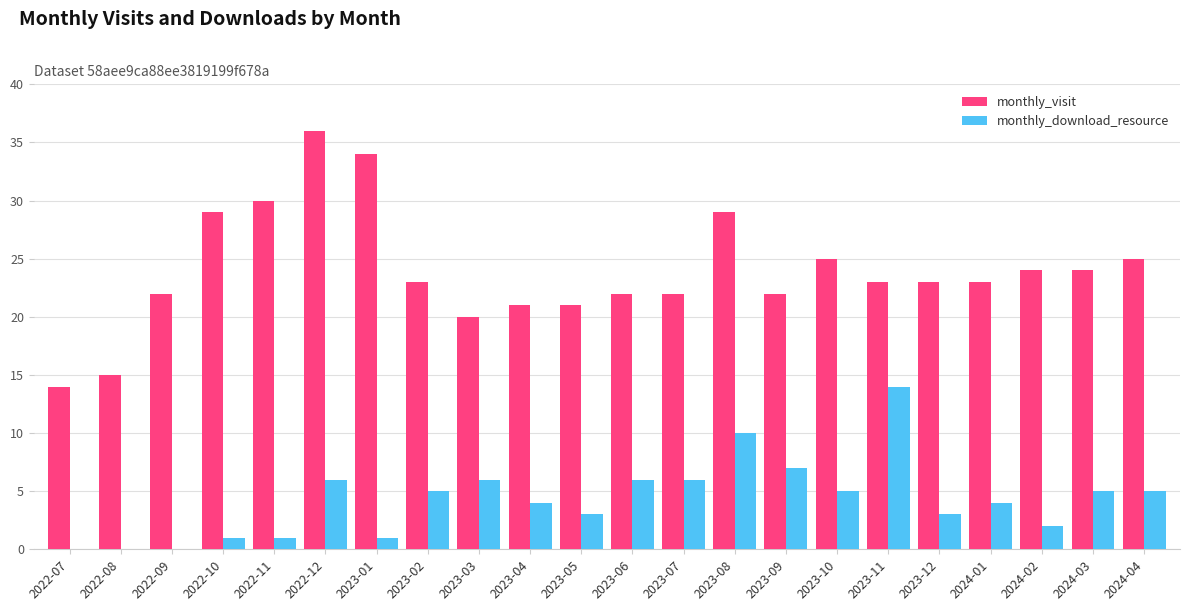

Is the value of monthly_download_resource at 2023-08 greater than the value of monthly_visit at 2024-04?

No